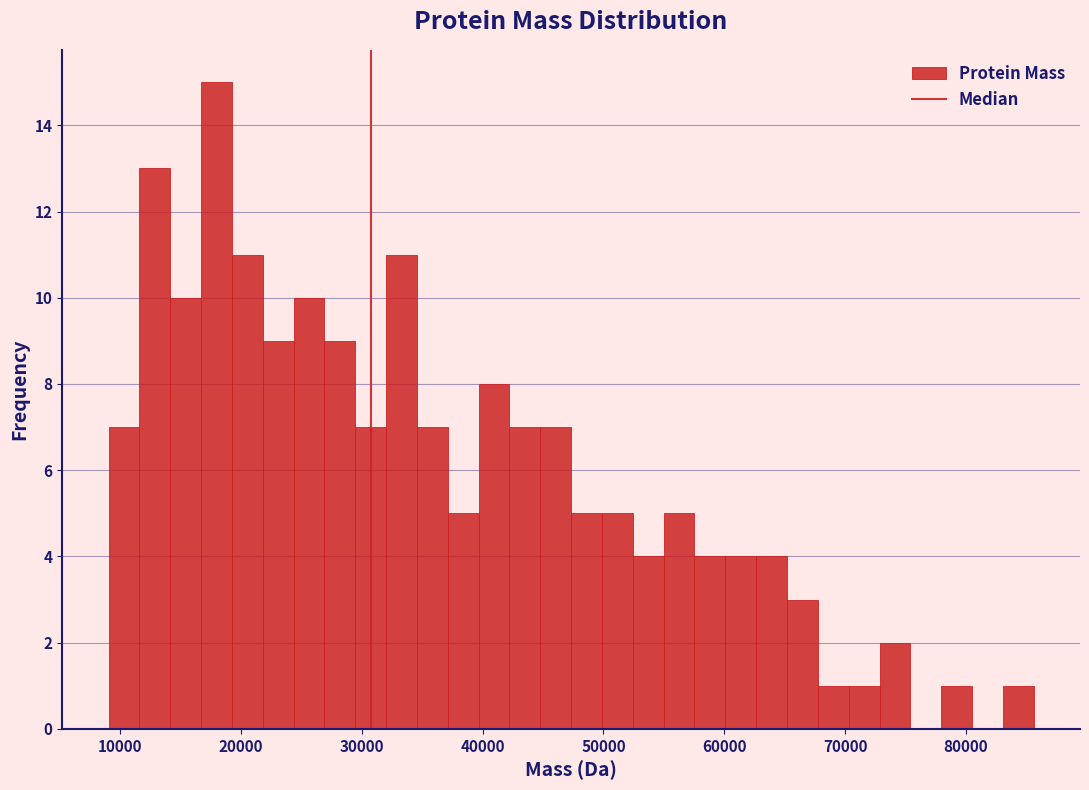

Around what value on the x-axis is the tallest bar? Give the approximate position of its centre, as read against the axis.

18000